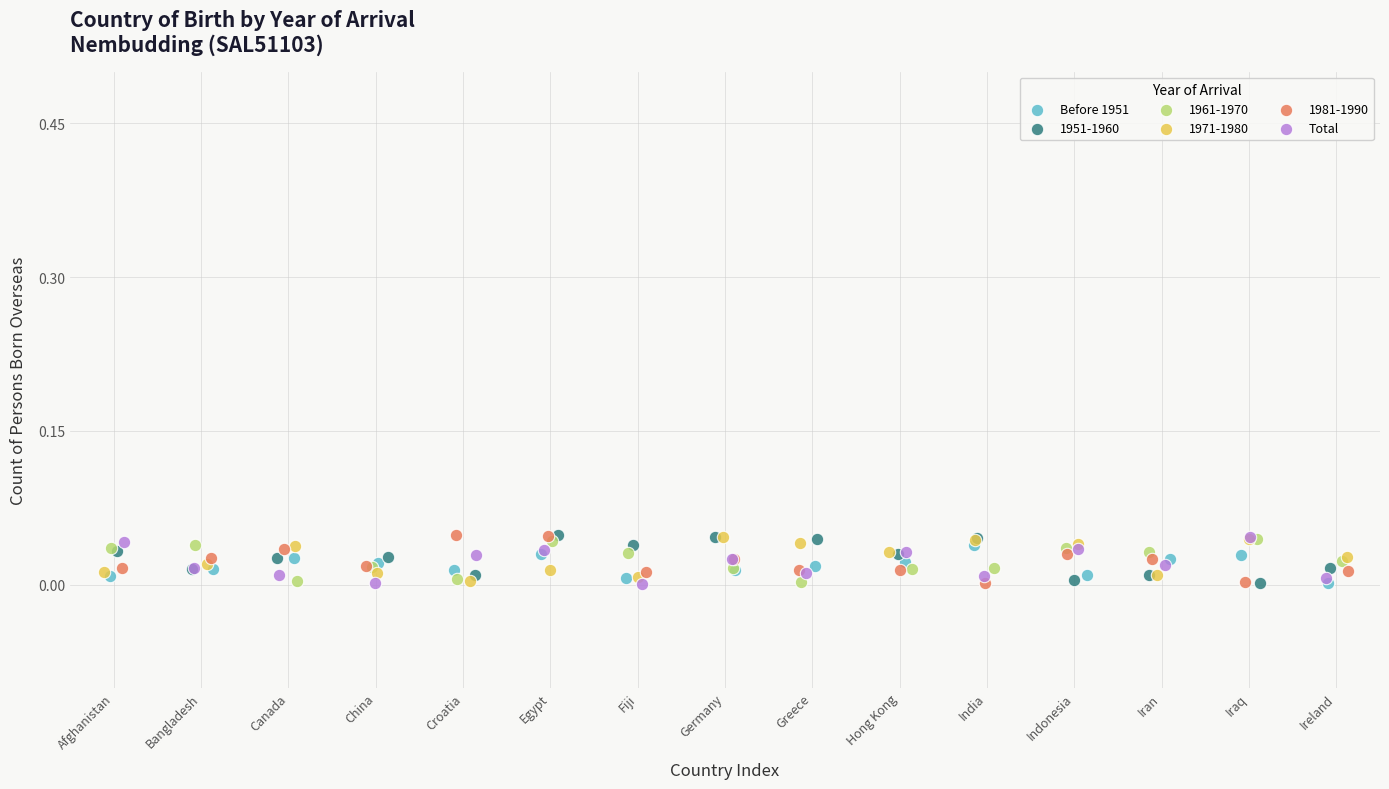

What are all the series names shown in the legend?

Before 1951, 1951-1960, 1961-1970, 1971-1980, 1981-1990, Total